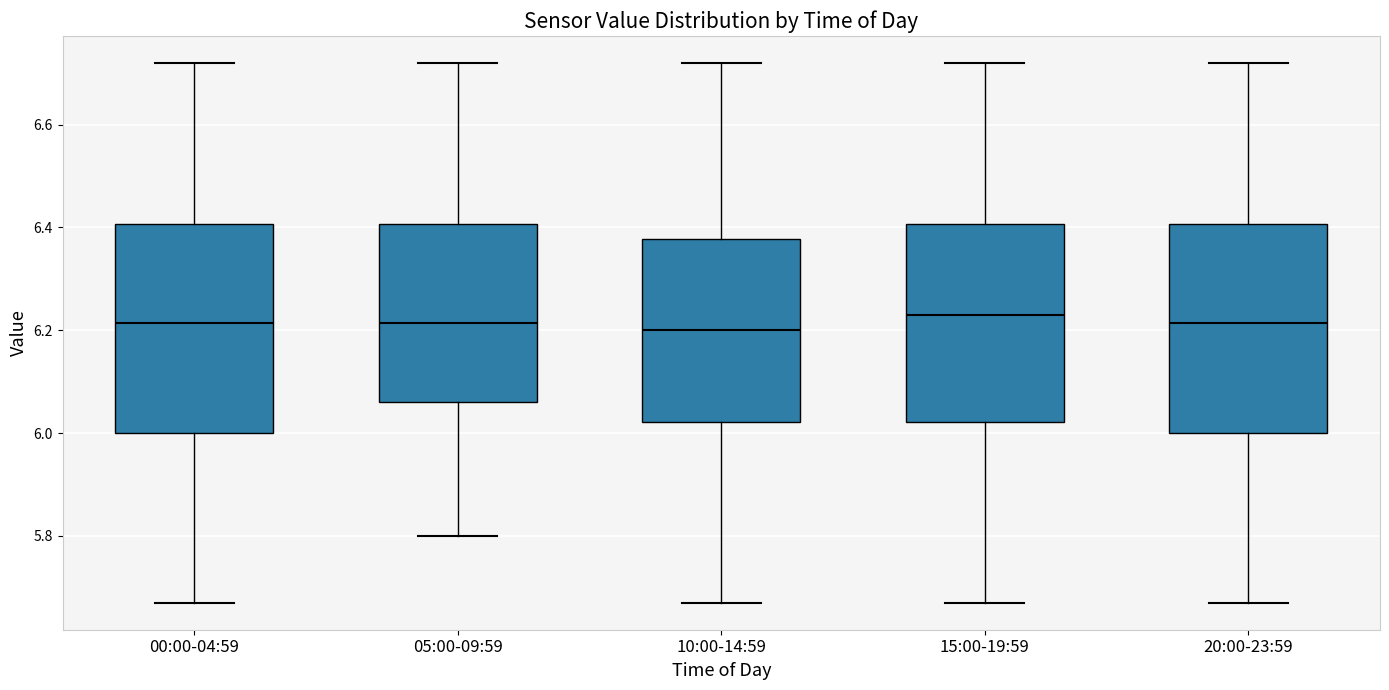

Reading left to right, transcribe this box plot: for each box, give where its median line is, the range the box spans, and where its two whiskers end, as read against the y-axis. The values are not printed on the chart, so give them approximately, as read against the axis.

00:00-04:59: median 6.22, box 6.00 to 6.40, whiskers 5.68 to 6.72
05:00-09:59: median 6.22, box 6.06 to 6.40, whiskers 5.80 to 6.72
10:00-14:59: median 6.20, box 6.02 to 6.38, whiskers 5.68 to 6.72
15:00-19:59: median 6.24, box 6.02 to 6.40, whiskers 5.68 to 6.72
20:00-23:59: median 6.22, box 6.00 to 6.40, whiskers 5.68 to 6.72